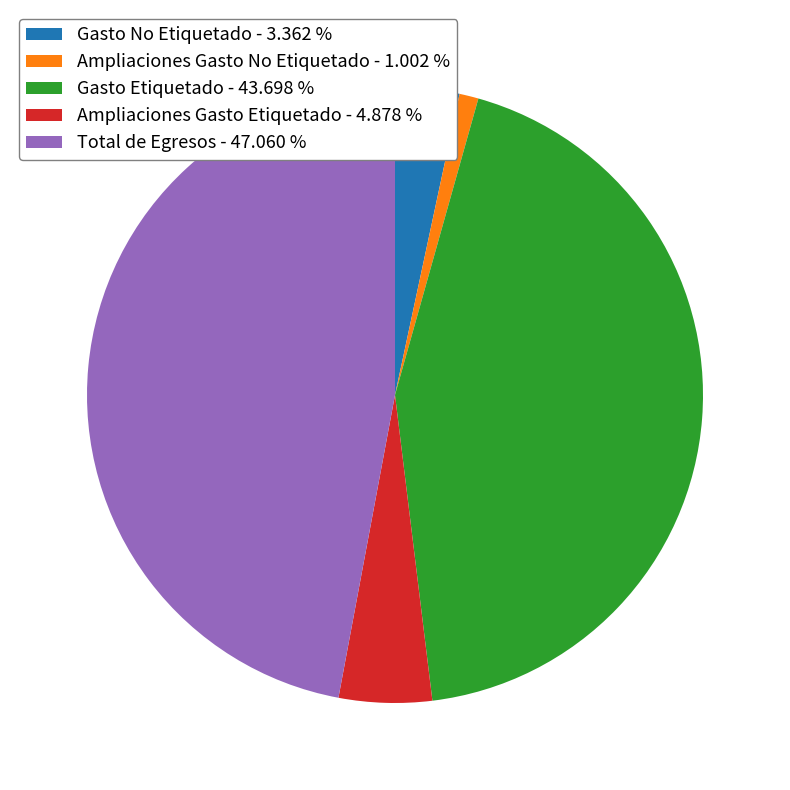

How many segments does this pie chart have?

5